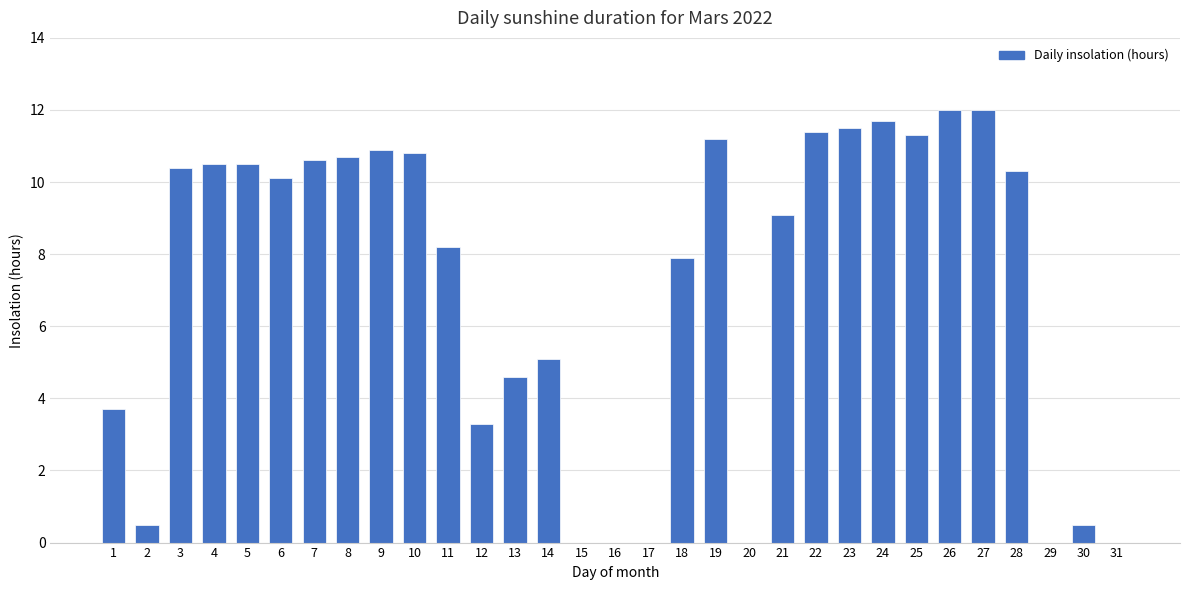

Is it true that the value at 15 is 4.6?

False